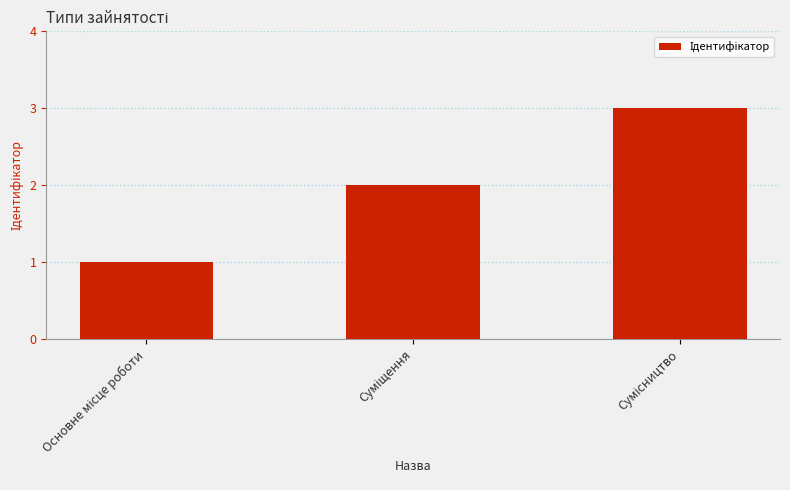

What is the sum of all values?

6